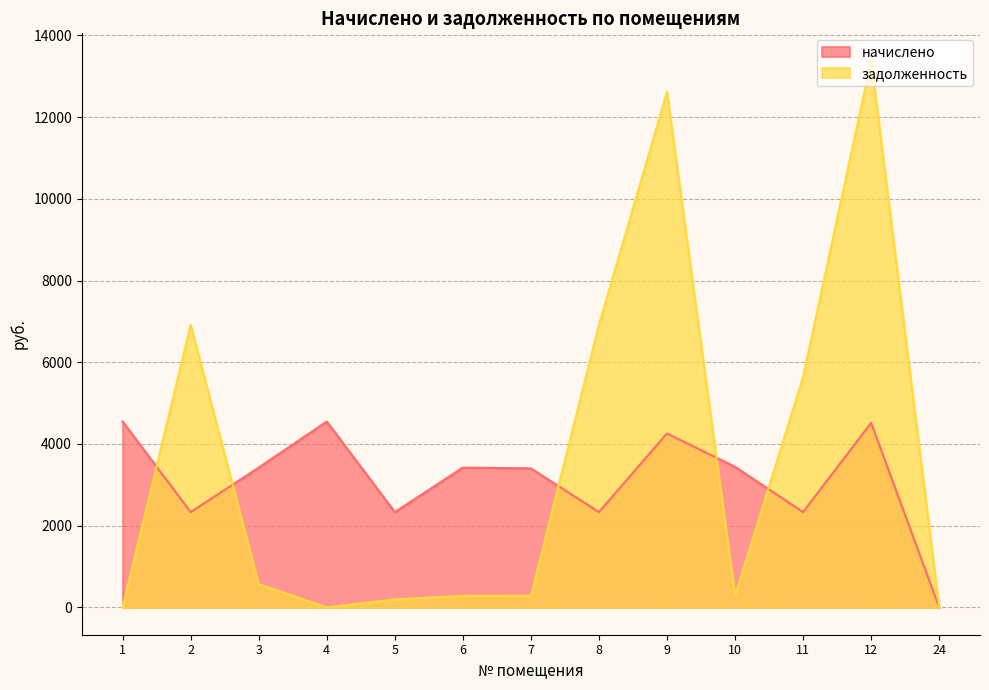

How many intersections are there between задолженность and начислено?

5